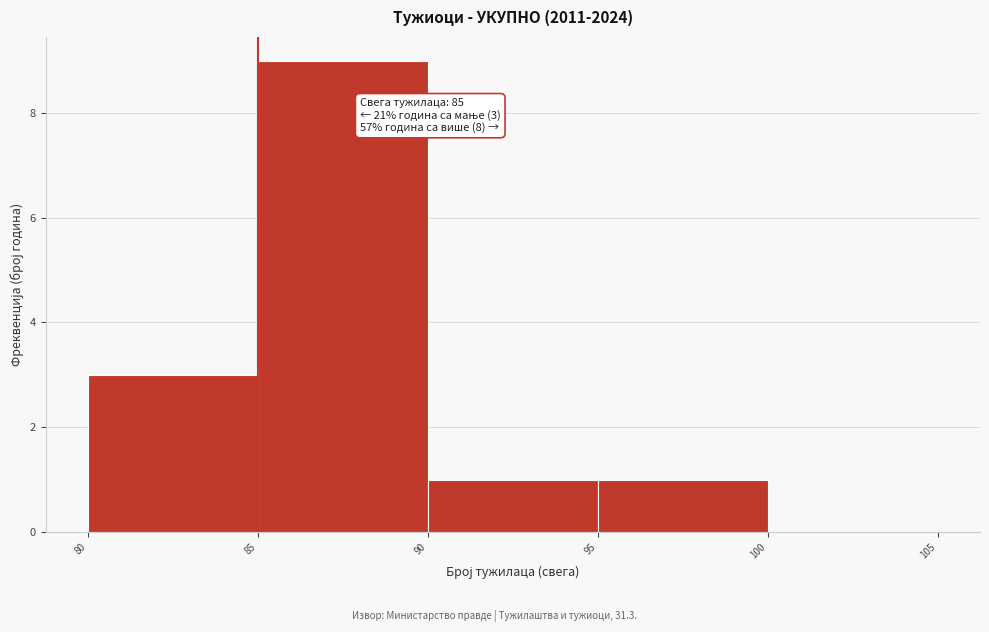

Over which range of the x-axis is the bar tallest?

85 to 90